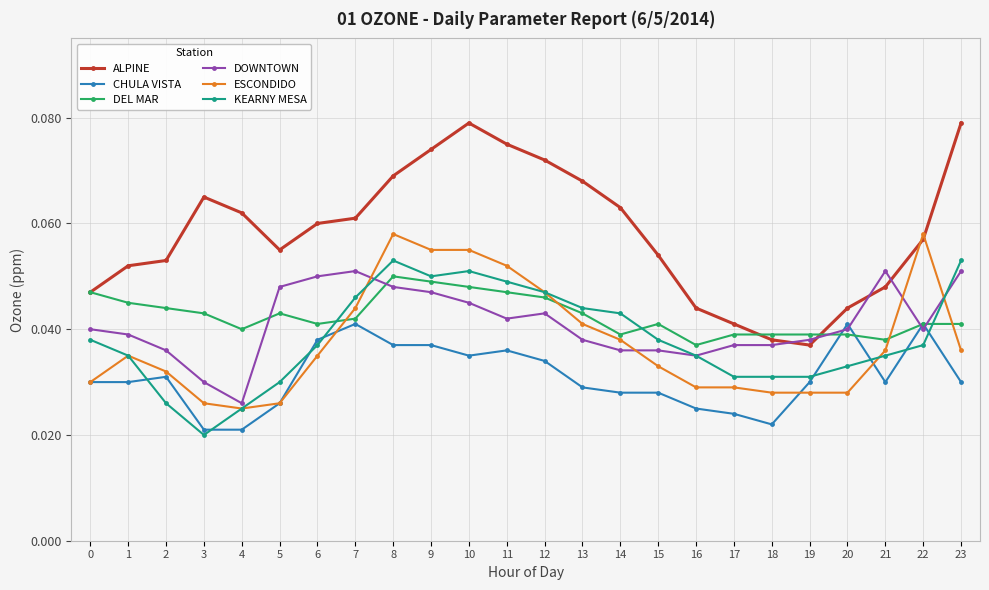

Which series has the largest range (max minus min)?

ALPINE